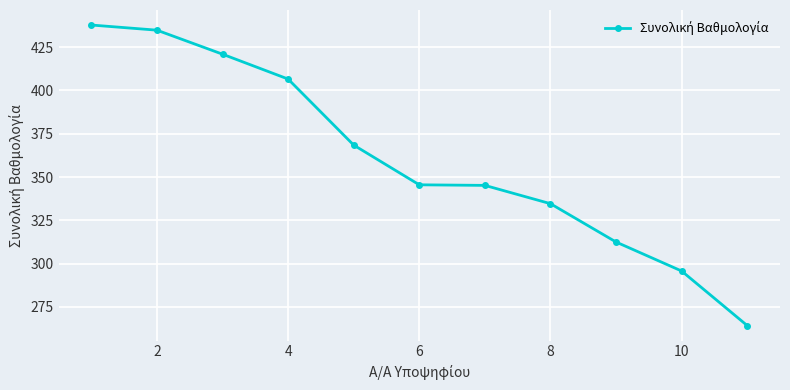

True or false: there are more than 2 points higher than both neighbors.

False